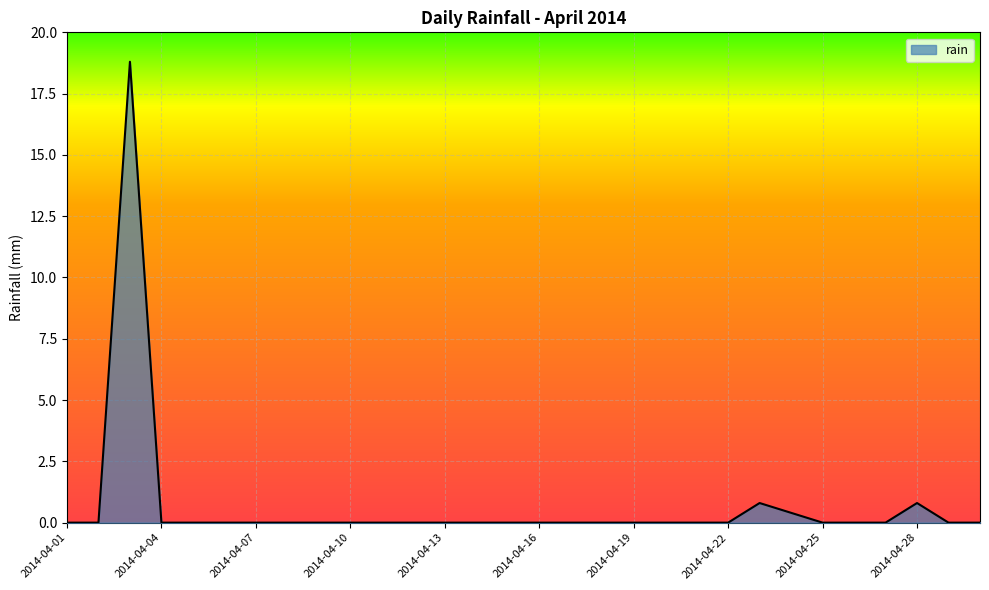

What is the maximum value shown in the chart?

18.8